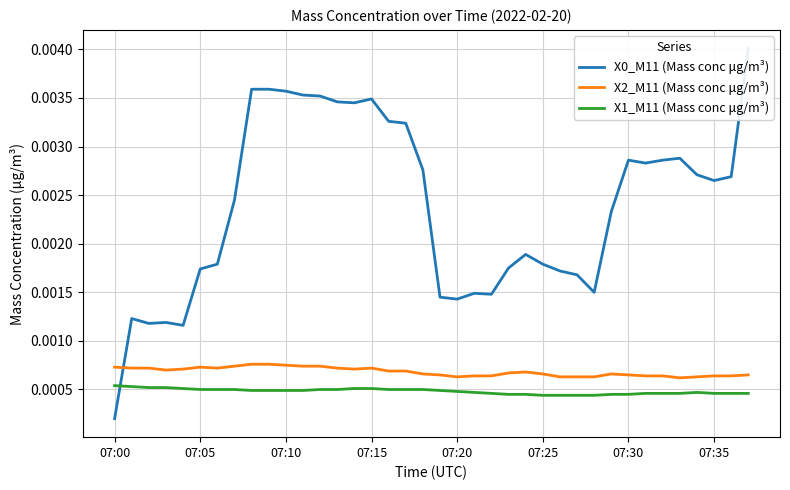

True or false: X2_M11 (Mass conc μg/m³) and X1_M11 (Mass conc μg/m³) cross at least once.

False